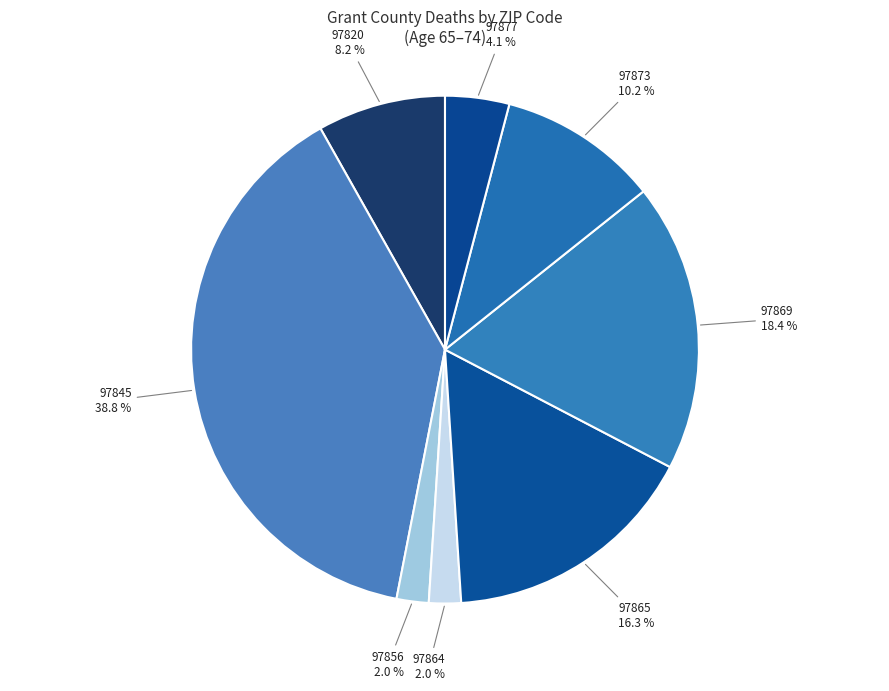

How many slices are in this pie chart?

8